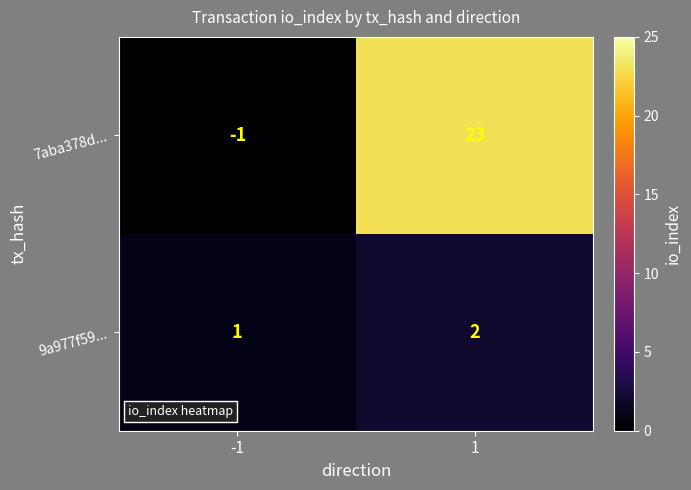

What is the maximum value shown in the chart?

23